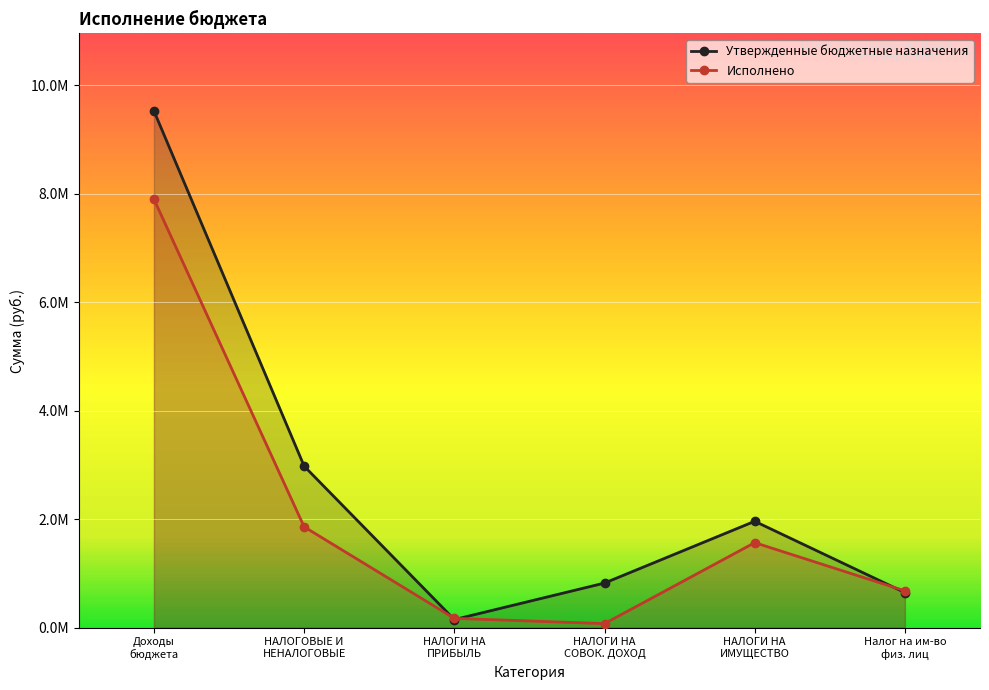

At how many categories does at least one series exceed 7328648?

1